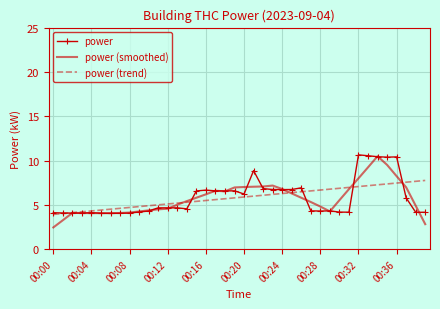

What is the greatest value displayed?

10.6